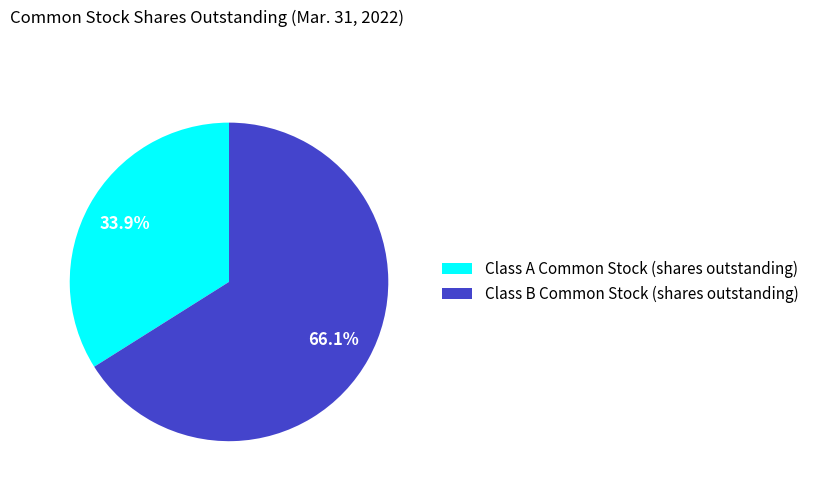

True or false: Class A Common Stock (shares outstanding) accounts for 34% of the total.

True